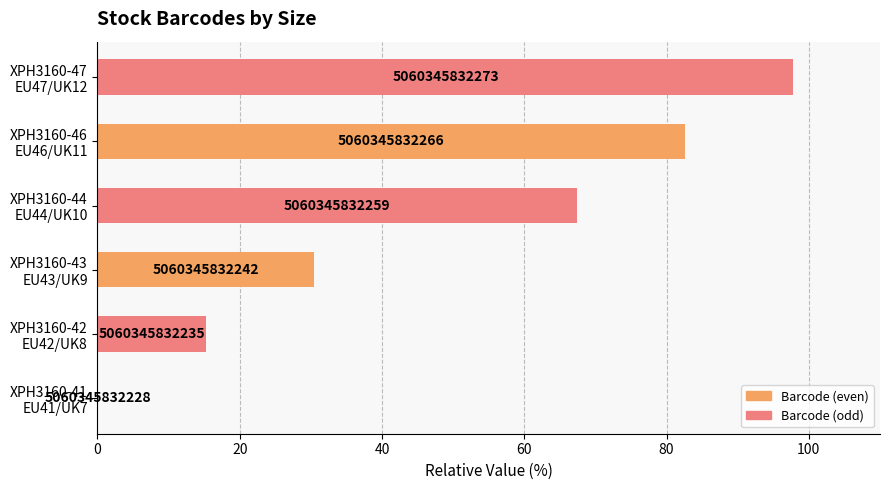

What is the maximum value shown in the chart?

97.8